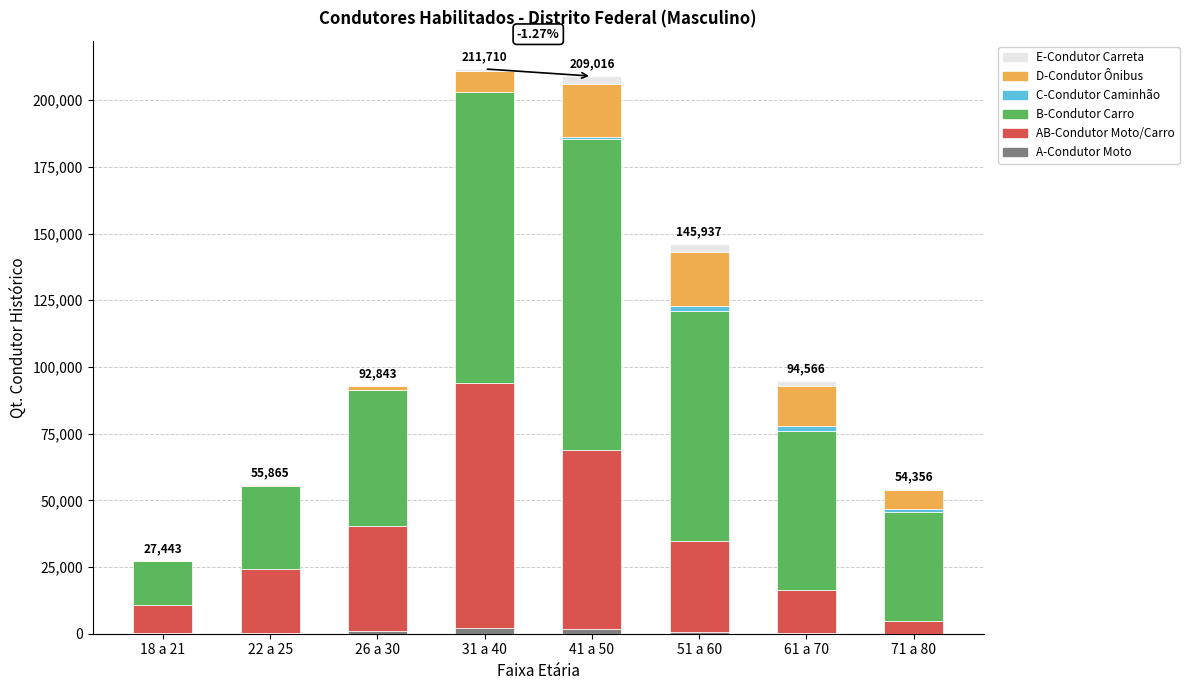

Rank the series by their maximum value, from highest to lowest.

B-Condutor Carro, AB-Condutor Moto/Carro, D-Condutor Ônibus, E-Condutor Carreta, A-Condutor Moto, C-Condutor Caminhão